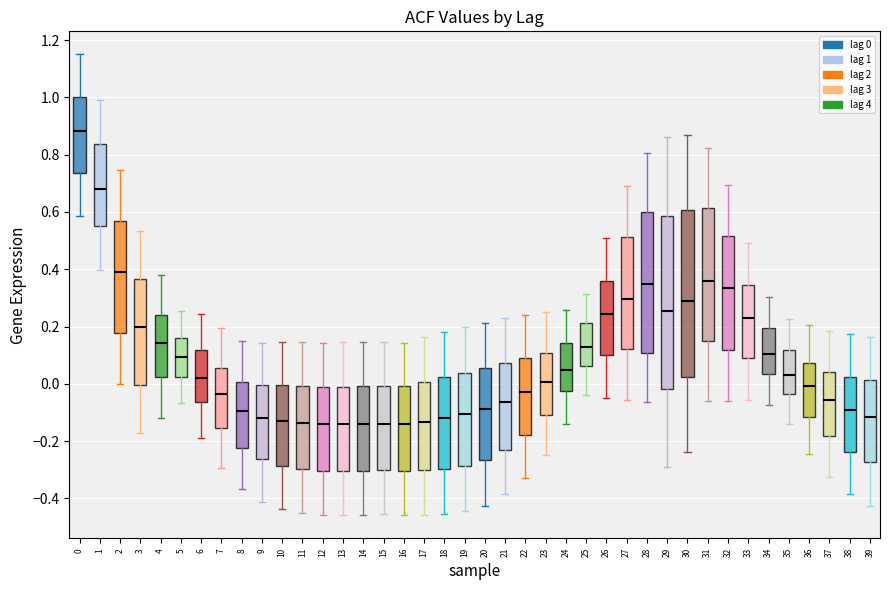

Reading left to right, transcribe this box plot: for each box, give where its median line is, the range the box spans, and where its two whiskers end, as read against the y-axis. The values are not printed on the chart, so give them approximately, as read against the axis.

0: median 0.88, box 0.74 to 1.00, whiskers 0.58 to 1.16
1: median 0.68, box 0.56 to 0.84, whiskers 0.40 to 1.00
2: median 0.40, box 0.18 to 0.56, whiskers 0.00 to 0.74
3: median 0.20, box 0.00 to 0.36, whiskers -0.18 to 0.54
4: median 0.14, box 0.02 to 0.24, whiskers -0.12 to 0.38
5: median 0.10, box 0.02 to 0.16, whiskers -0.06 to 0.26
6: median 0.02, box -0.06 to 0.12, whiskers -0.18 to 0.24
7: median -0.04, box -0.16 to 0.06, whiskers -0.30 to 0.20
8: median -0.10, box -0.22 to 0.00, whiskers -0.36 to 0.16
9: median -0.12, box -0.26 to 0.00, whiskers -0.42 to 0.14
10: median -0.14, box -0.28 to 0.00, whiskers -0.44 to 0.14
11: median -0.14, box -0.30 to 0.00, whiskers -0.46 to 0.14
12: median -0.14, box -0.30 to -0.02, whiskers -0.46 to 0.14
13: median -0.14, box -0.30 to 0.00, whiskers -0.46 to 0.14
14: median -0.14, box -0.30 to 0.00, whiskers -0.46 to 0.14
15: median -0.14, box -0.30 to 0.00, whiskers -0.46 to 0.14
16: median -0.14, box -0.30 to 0.00, whiskers -0.46 to 0.14
17: median -0.14, box -0.30 to 0.00, whiskers -0.46 to 0.16
18: median -0.12, box -0.30 to 0.02, whiskers -0.46 to 0.18
19: median -0.10, box -0.28 to 0.04, whiskers -0.44 to 0.20
20: median -0.08, box -0.26 to 0.06, whiskers -0.42 to 0.22
21: median -0.06, box -0.24 to 0.08, whiskers -0.38 to 0.22
22: median -0.02, box -0.18 to 0.10, whiskers -0.32 to 0.24
23: median 0.00, box -0.10 to 0.10, whiskers -0.24 to 0.24
24: median 0.04, box -0.02 to 0.14, whiskers -0.14 to 0.26
25: median 0.12, box 0.06 to 0.22, whiskers -0.04 to 0.32
26: median 0.24, box 0.10 to 0.36, whiskers -0.04 to 0.50
27: median 0.30, box 0.12 to 0.52, whiskers -0.06 to 0.70
28: median 0.34, box 0.10 to 0.60, whiskers -0.06 to 0.80
29: median 0.26, box -0.02 to 0.58, whiskers -0.30 to 0.86
30: median 0.28, box 0.02 to 0.60, whiskers -0.24 to 0.88
31: median 0.36, box 0.16 to 0.62, whiskers -0.06 to 0.82
32: median 0.34, box 0.12 to 0.52, whiskers -0.06 to 0.70
33: median 0.22, box 0.08 to 0.34, whiskers -0.06 to 0.50
34: median 0.10, box 0.04 to 0.20, whiskers -0.08 to 0.30
35: median 0.04, box -0.04 to 0.12, whiskers -0.14 to 0.22
36: median 0.00, box -0.12 to 0.08, whiskers -0.24 to 0.20
37: median -0.06, box -0.18 to 0.04, whiskers -0.32 to 0.18
38: median -0.10, box -0.24 to 0.02, whiskers -0.38 to 0.18
39: median -0.12, box -0.28 to 0.02, whiskers -0.42 to 0.16